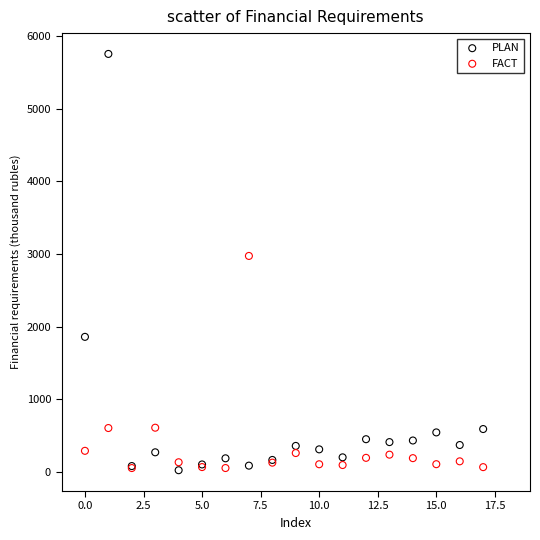

In the PLAN series, what Y value is closest to 2890?

1860.3